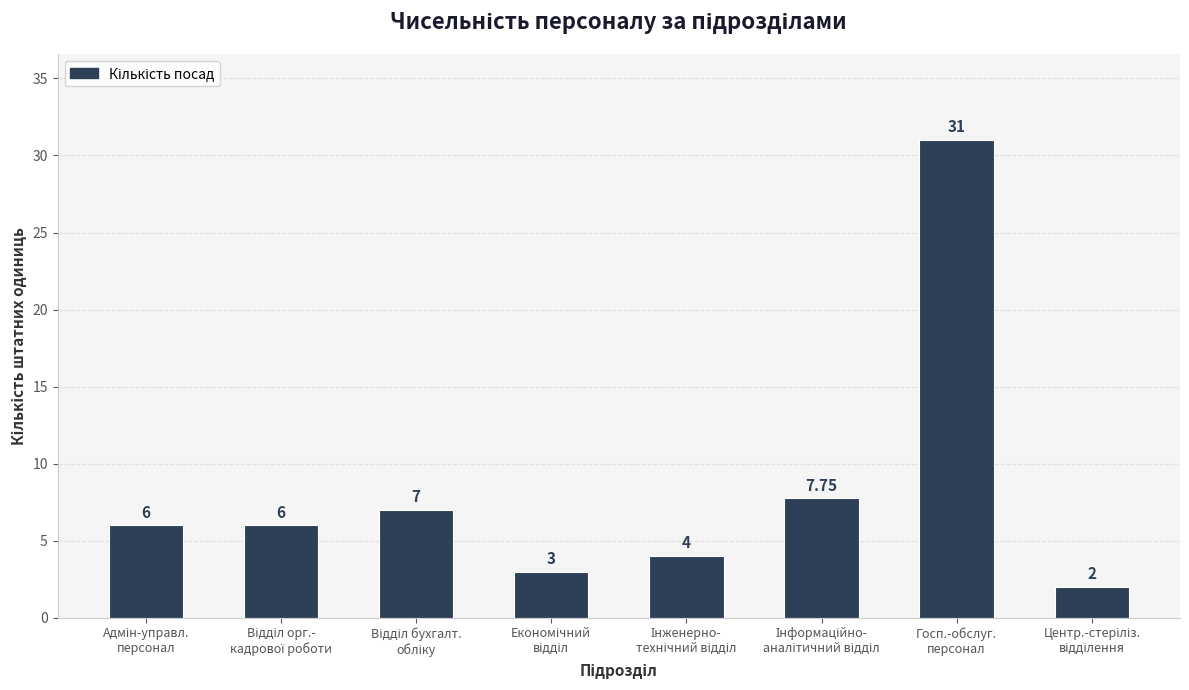

What is the difference between the maximum and minimum values?

29.0